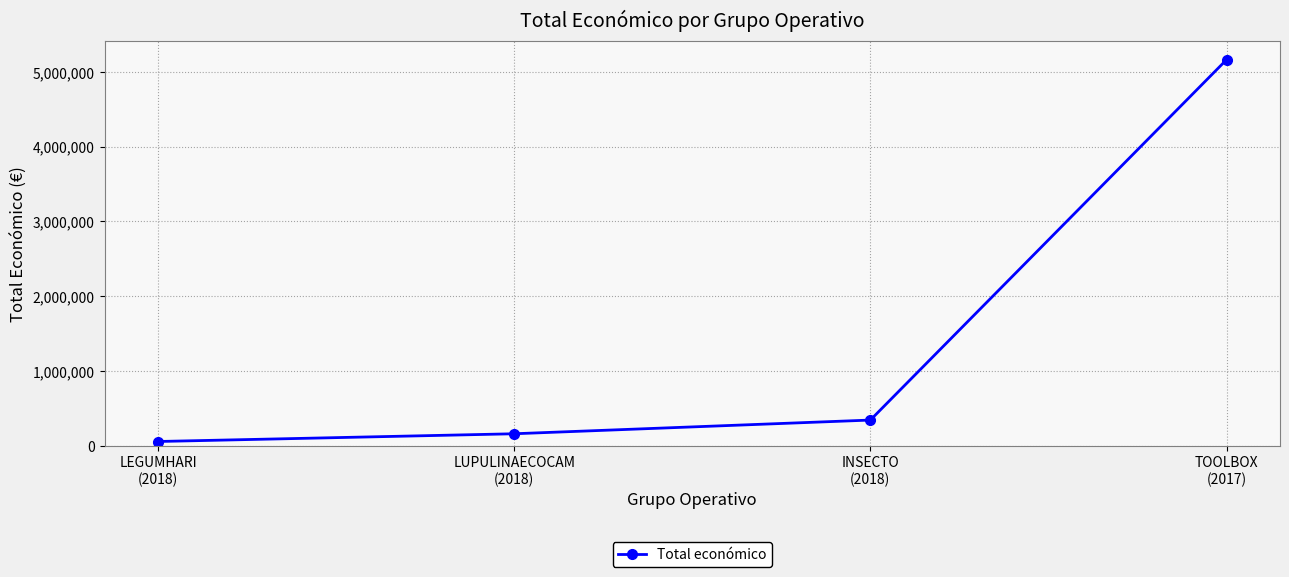

Reading right to left, extract all data points from this chart.

5163335	344243	161050	57500